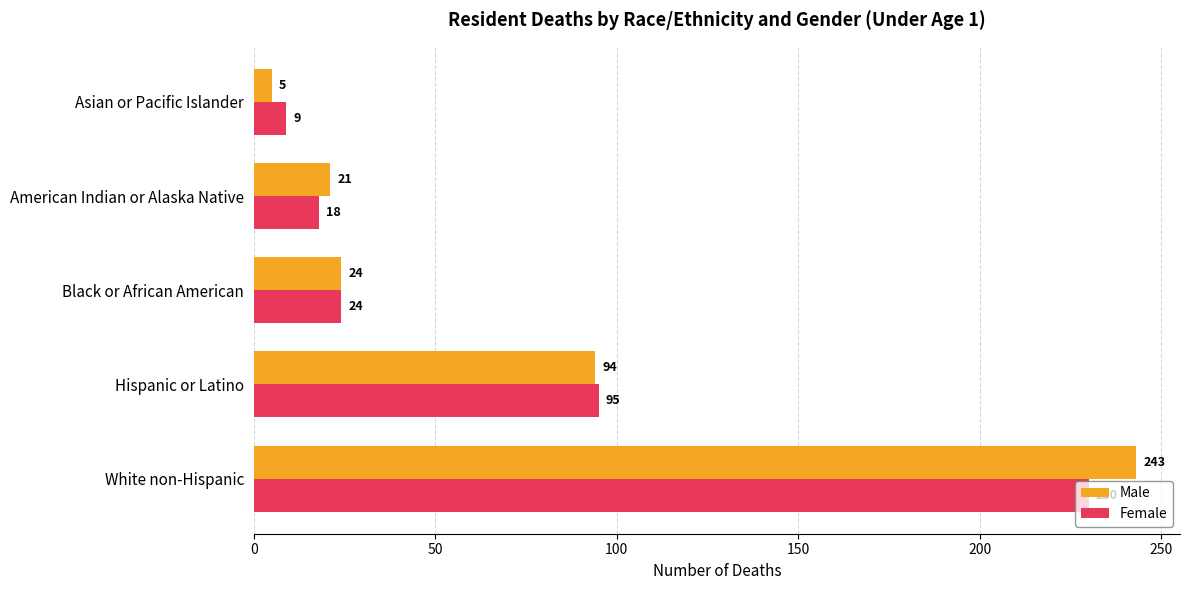

Is it true that Female equals 13 at Black or African American?

False